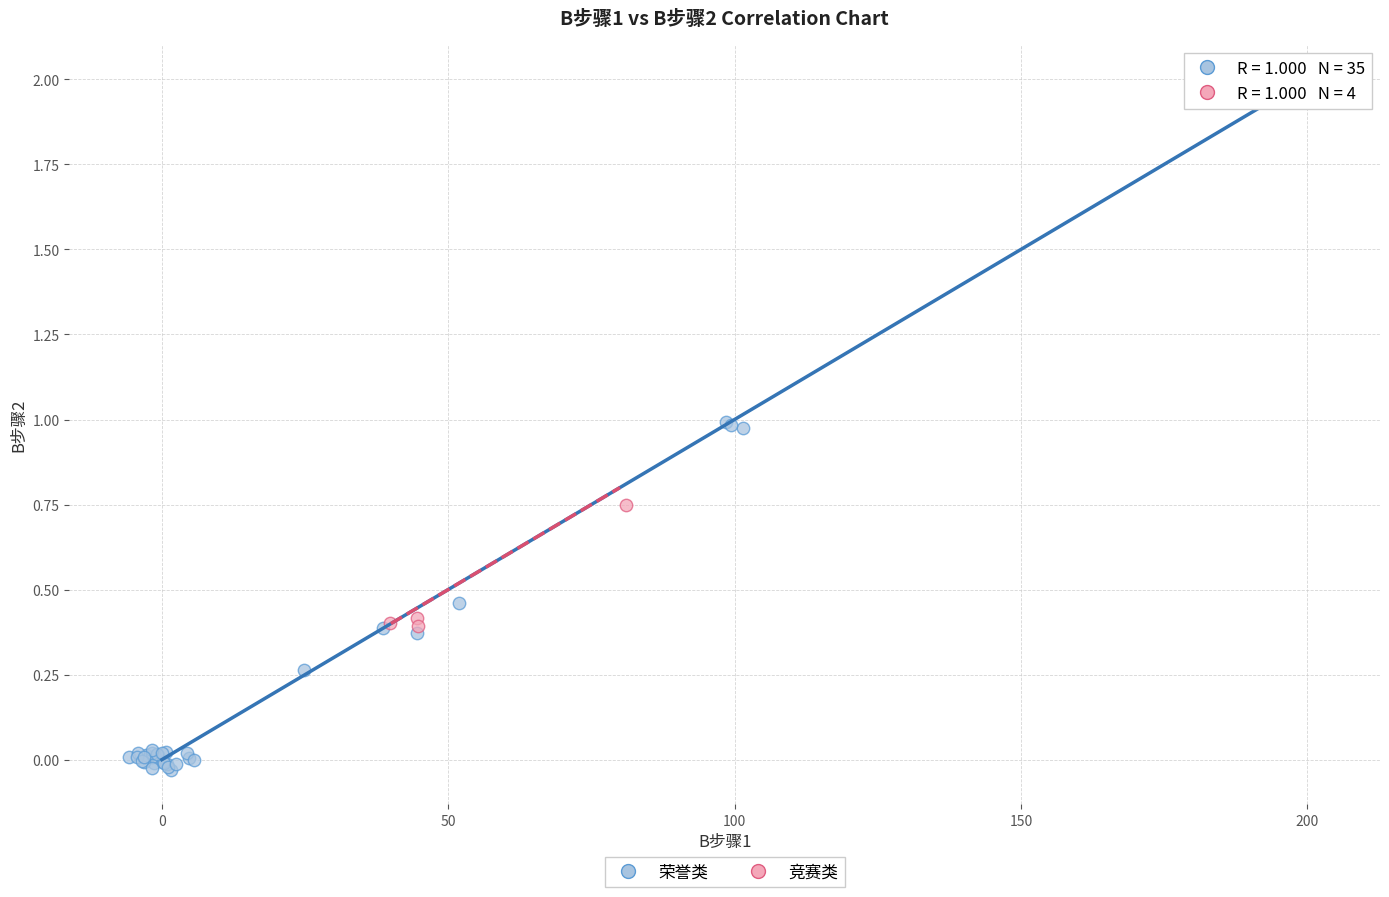

What are all the series names shown in the legend?

荣誉类, 竞赛类